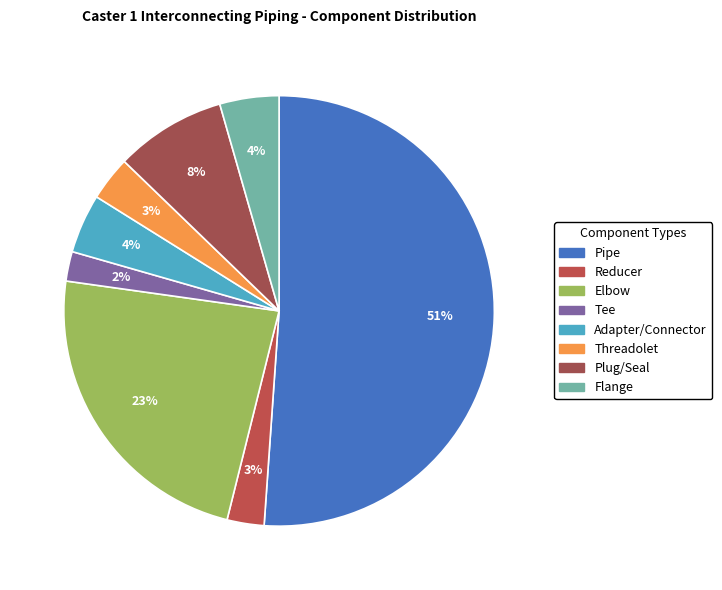

What percentage is the Pipe slice, to the nearest percent?

51%